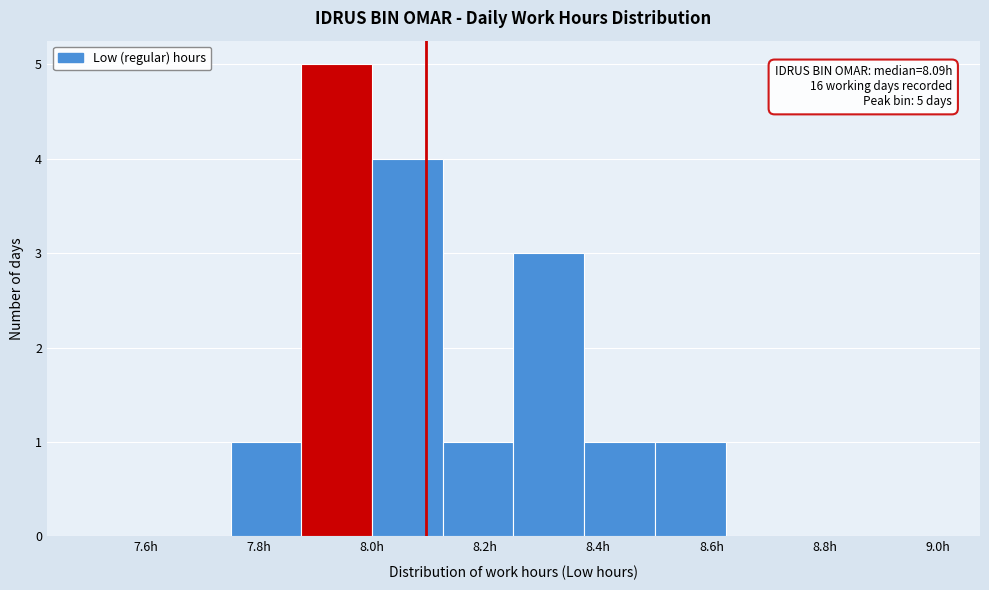

Over which range of the x-axis is the bar tallest?

7.875 to 8.000